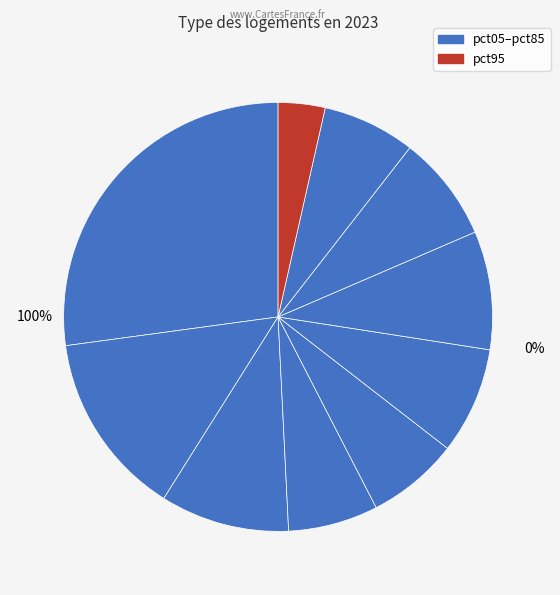

How many slices are in this pie chart?

10